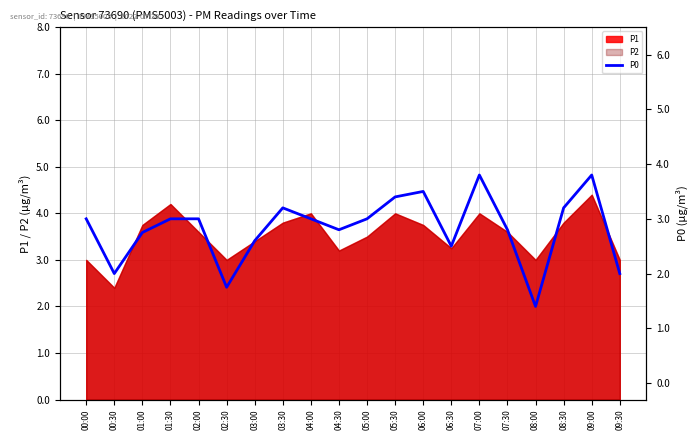

Where does the data first go above 3?

03:30